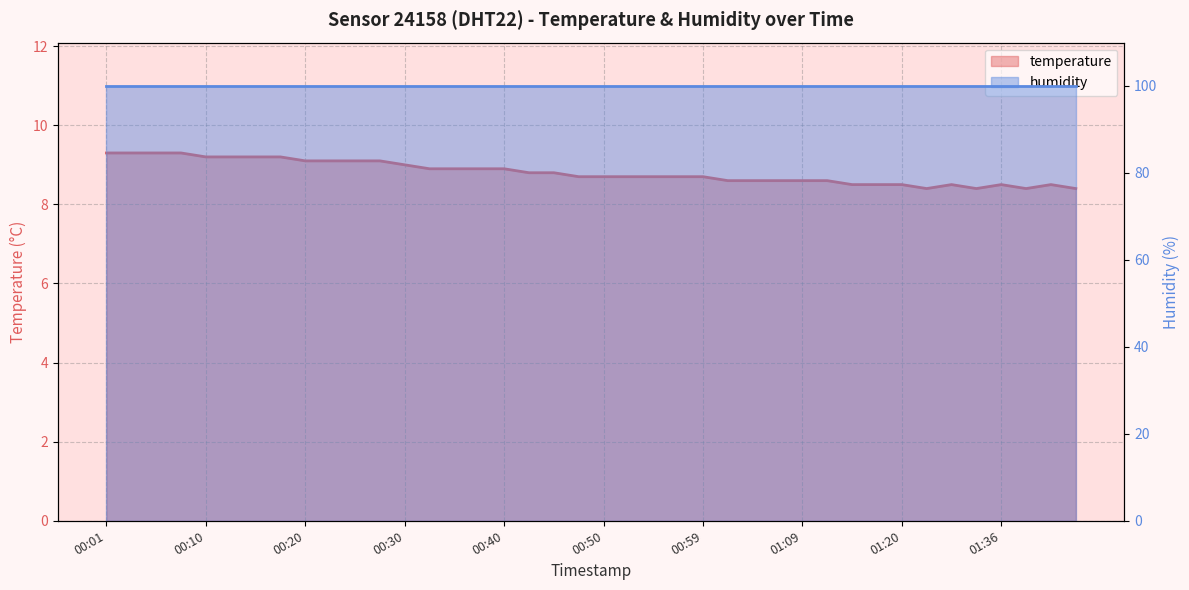

The value at 00:30 is 12.9. True or false?

False